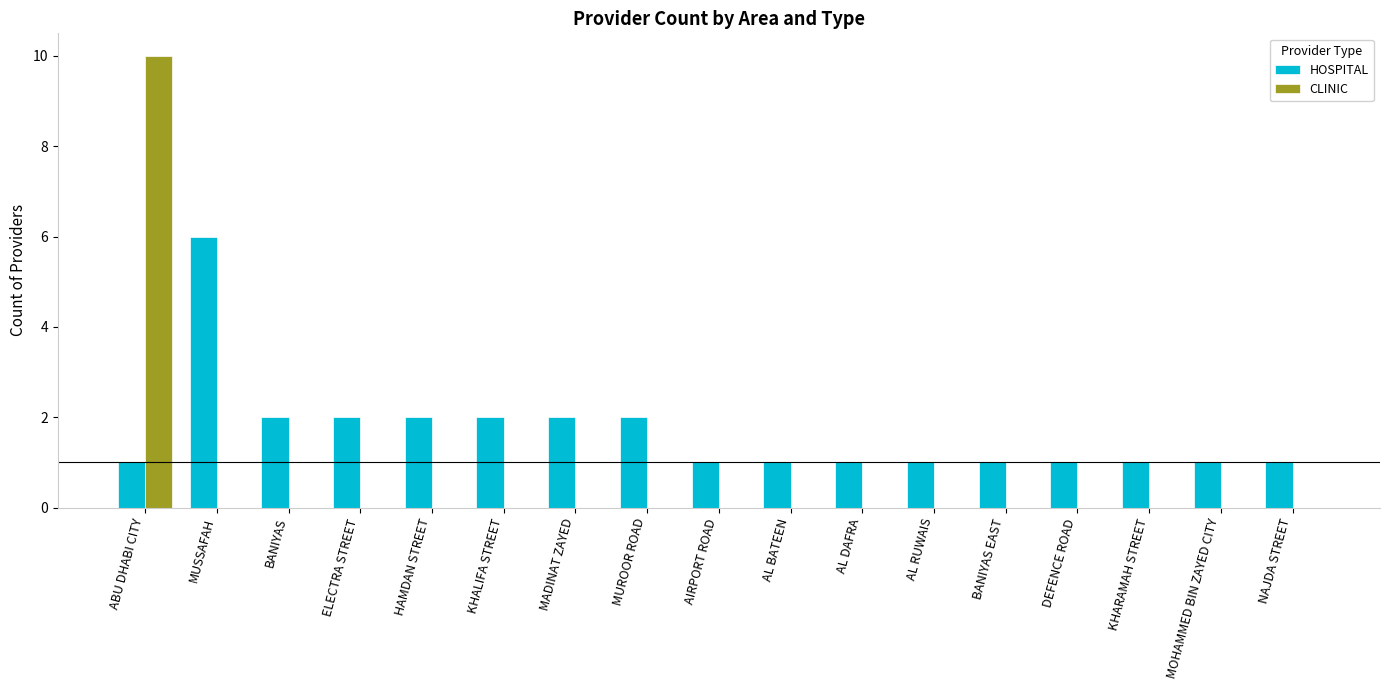

How many data points does each series have?

17